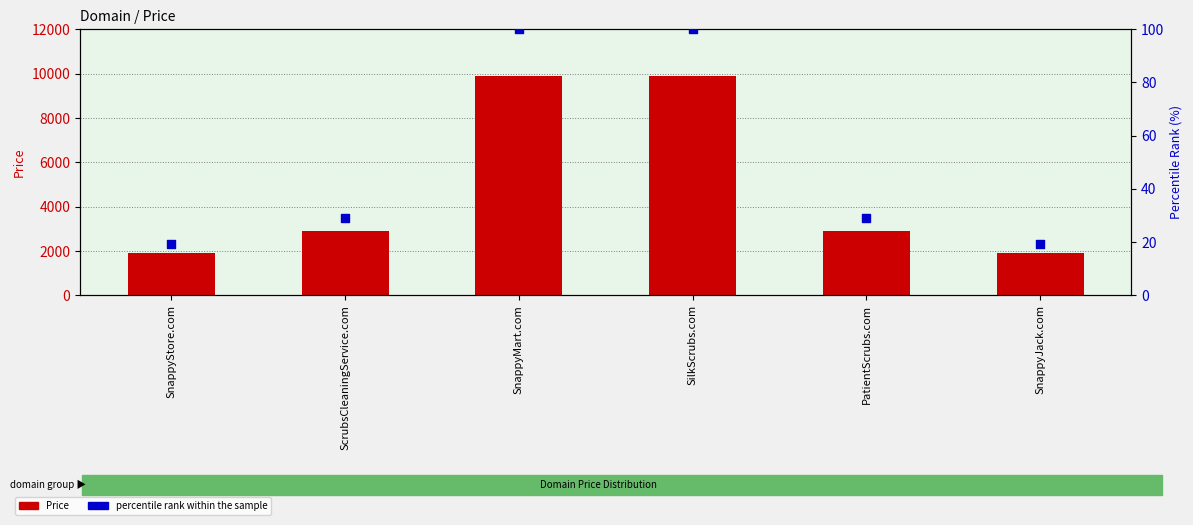

Which series has the largest Y range (max minus min)?

Price